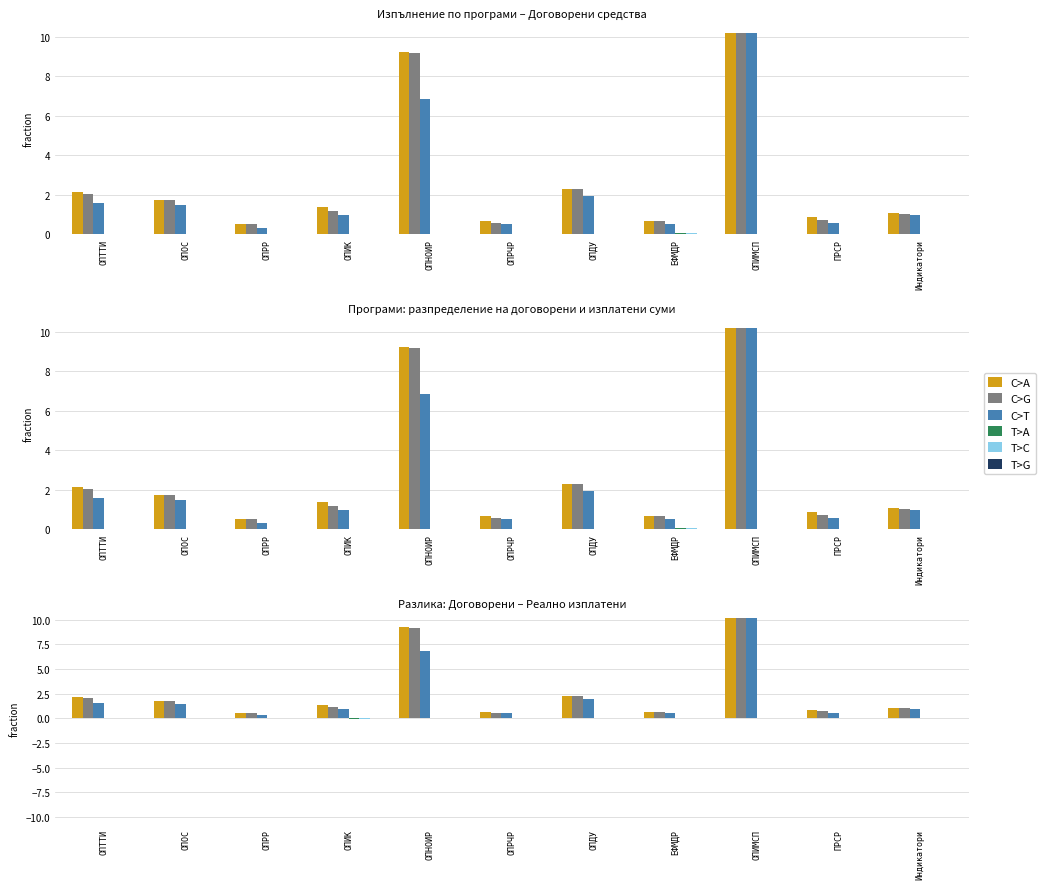

Which category has the lowest value in the T>A series?

ОПИК